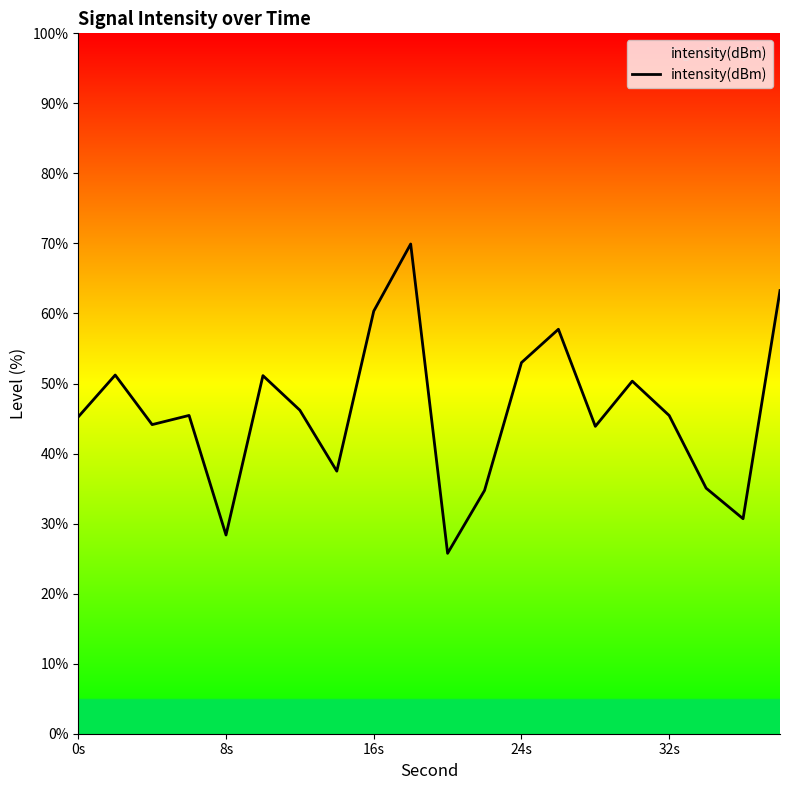

Does the chart have visible grid lines?

No